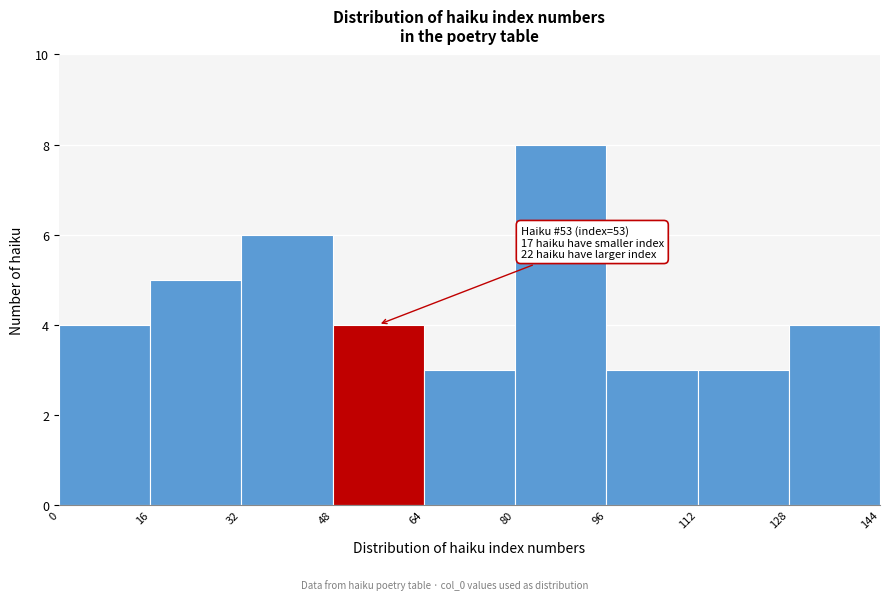

Over which range of the x-axis is the bar tallest?

80 to 96